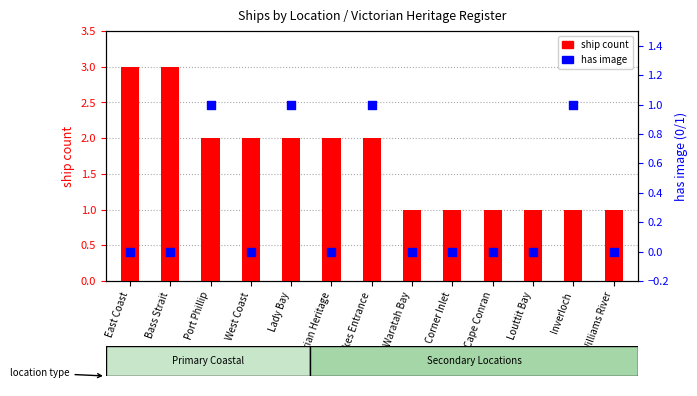

What is the total value across all series at Lady Bay?

3